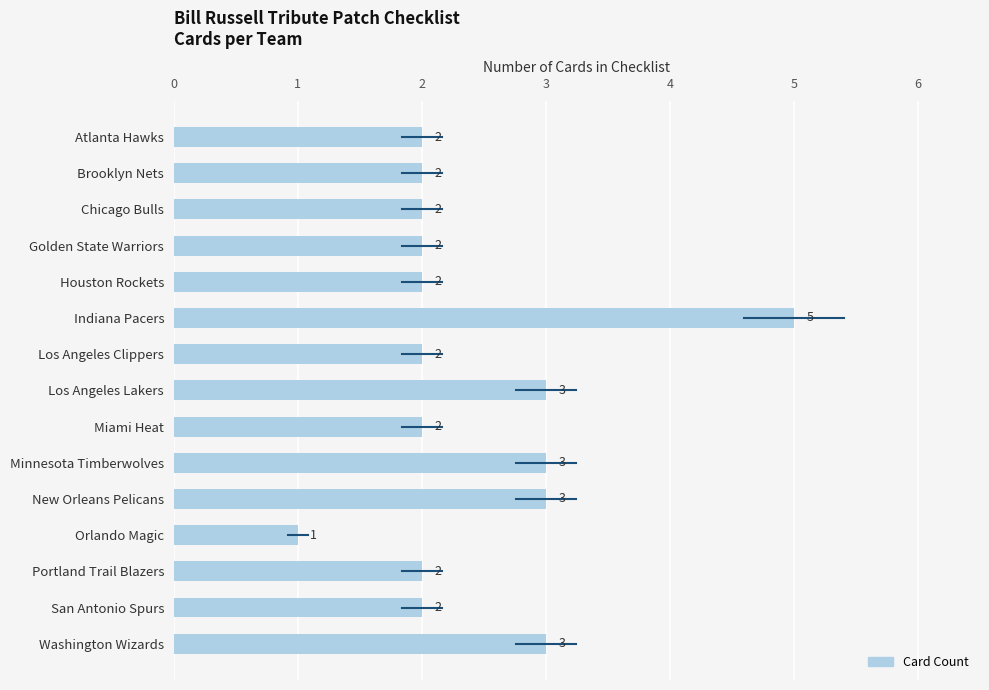

What is the ratio of the value at Miami Heat to the value at Golden State Warriors?

1.0